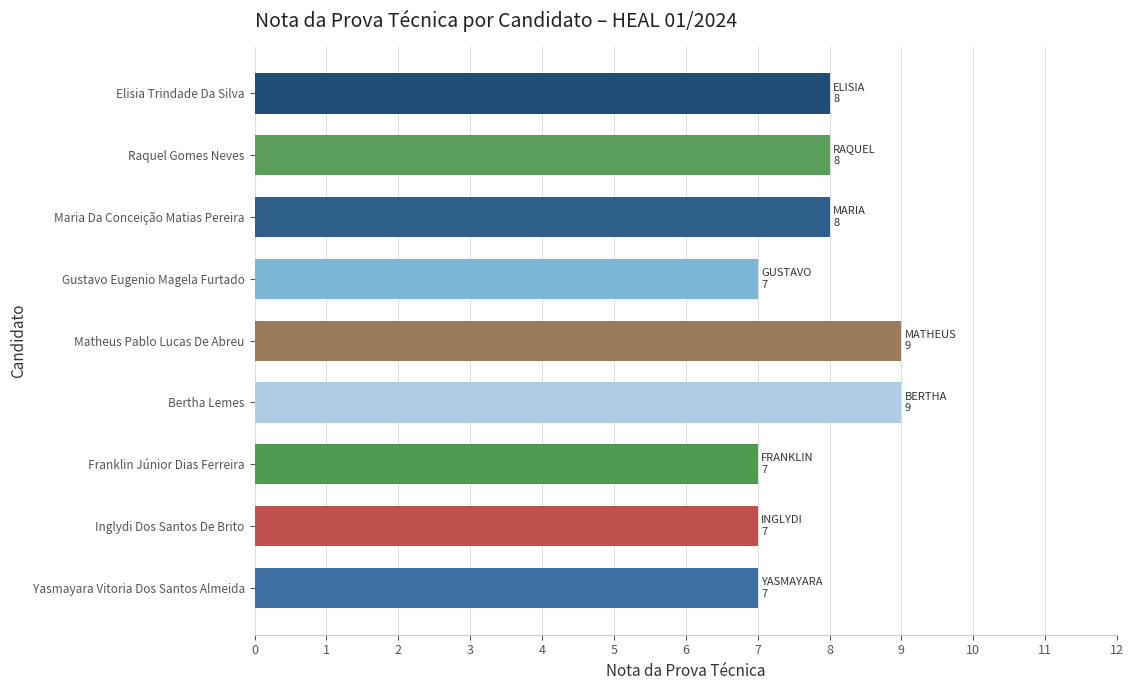

True or false: the data shows 13 at Raquel Gomes Neves.

False